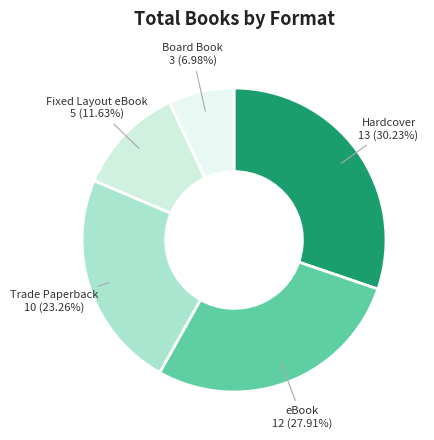

The Fixed Layout eBook slice represents 12% of the pie. True or false?

True